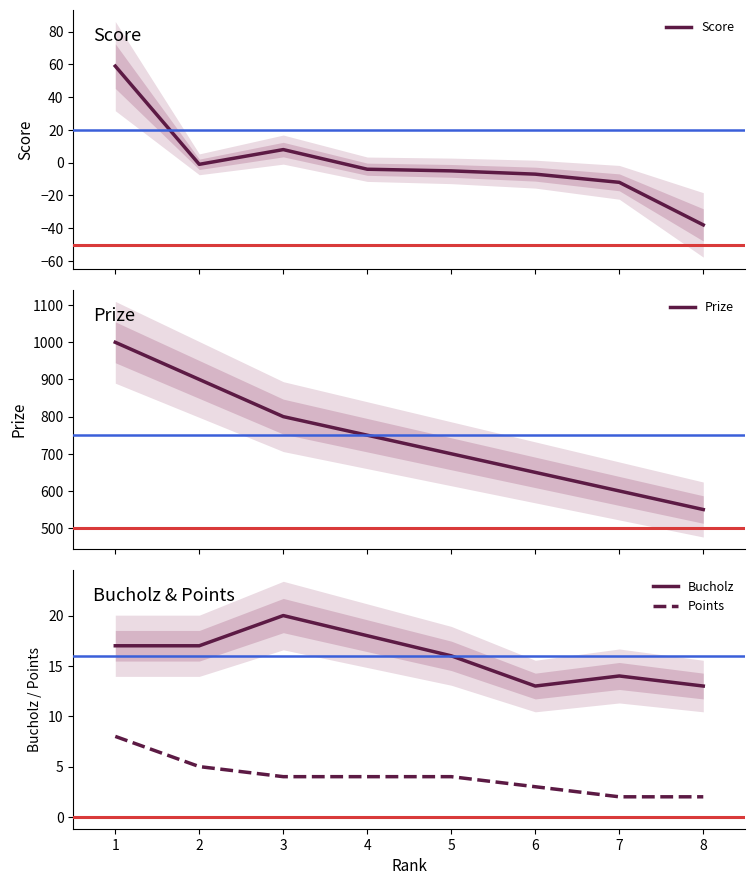

How many lines are shown in the chart?

4